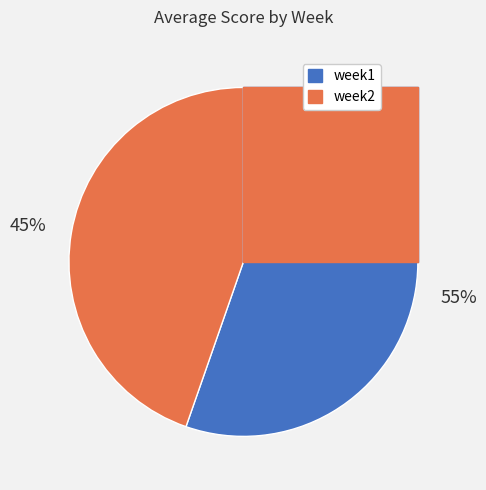

What is the total percentage of week2 and week1?

100.0%